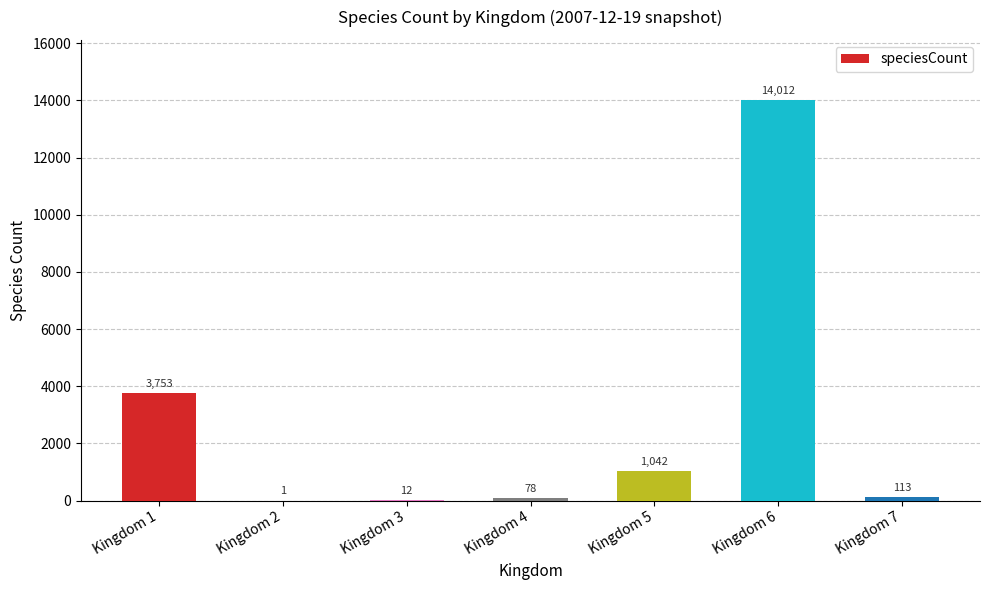

What is the greatest value displayed?

14012